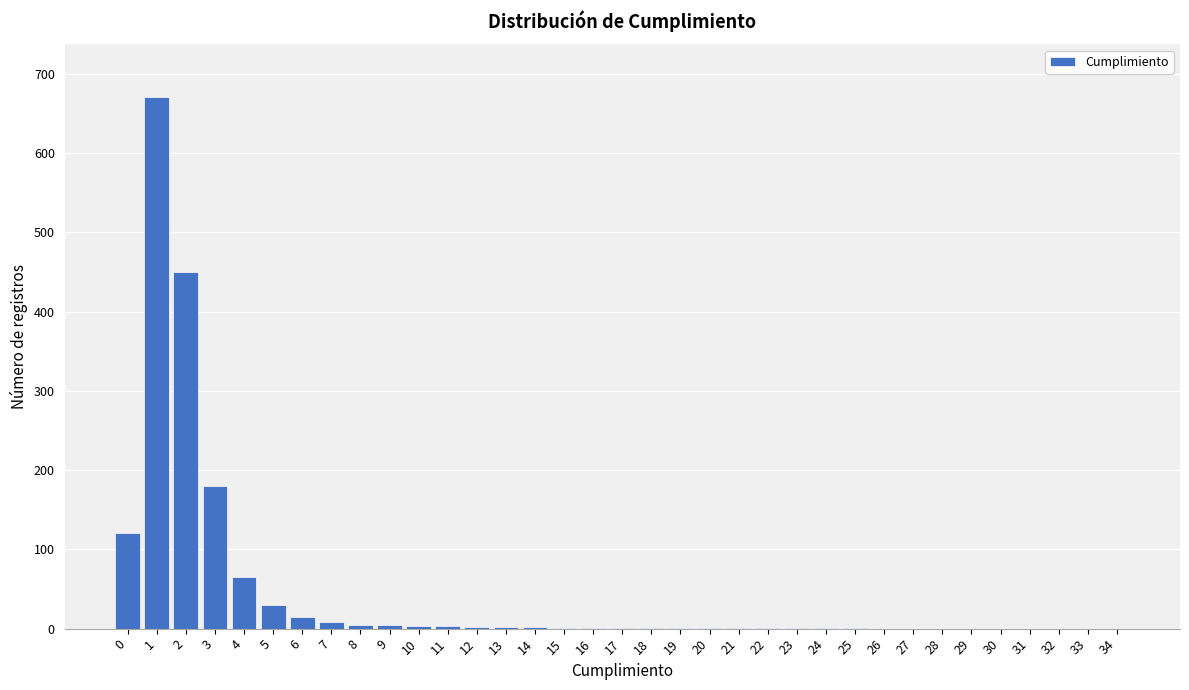

Is it true that the value at 1 is 670?

True